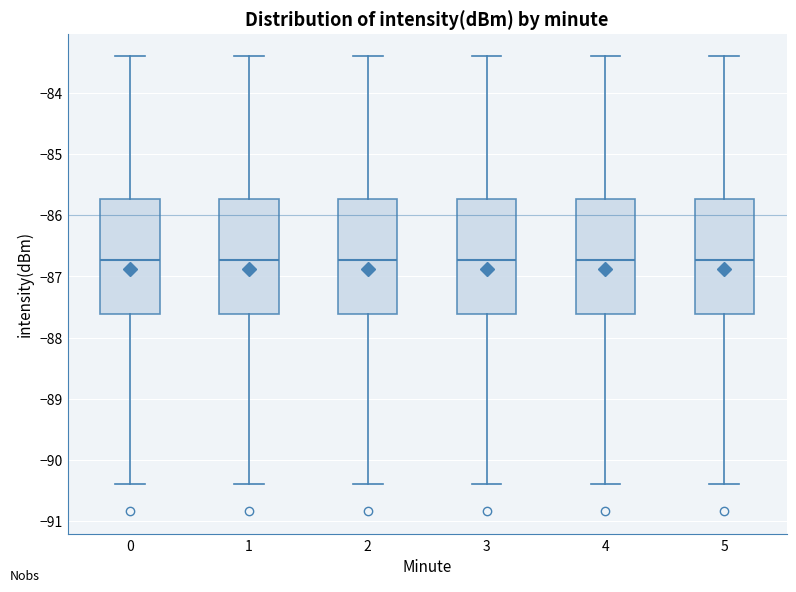

Reading left to right, transcribe this box plot: for each box, give where its median line is, the range the box spans, and where its two whiskers end, as read against the y-axis. The values are not printed on the chart, so give them approximately, as read against the axis.

0: median -86.7, box -87.6 to -85.7, whiskers -90.4 to -83.4
1: median -86.7, box -87.6 to -85.7, whiskers -90.4 to -83.4
2: median -86.7, box -87.6 to -85.7, whiskers -90.4 to -83.4
3: median -86.7, box -87.6 to -85.7, whiskers -90.4 to -83.4
4: median -86.7, box -87.6 to -85.7, whiskers -90.4 to -83.4
5: median -86.7, box -87.6 to -85.7, whiskers -90.4 to -83.4